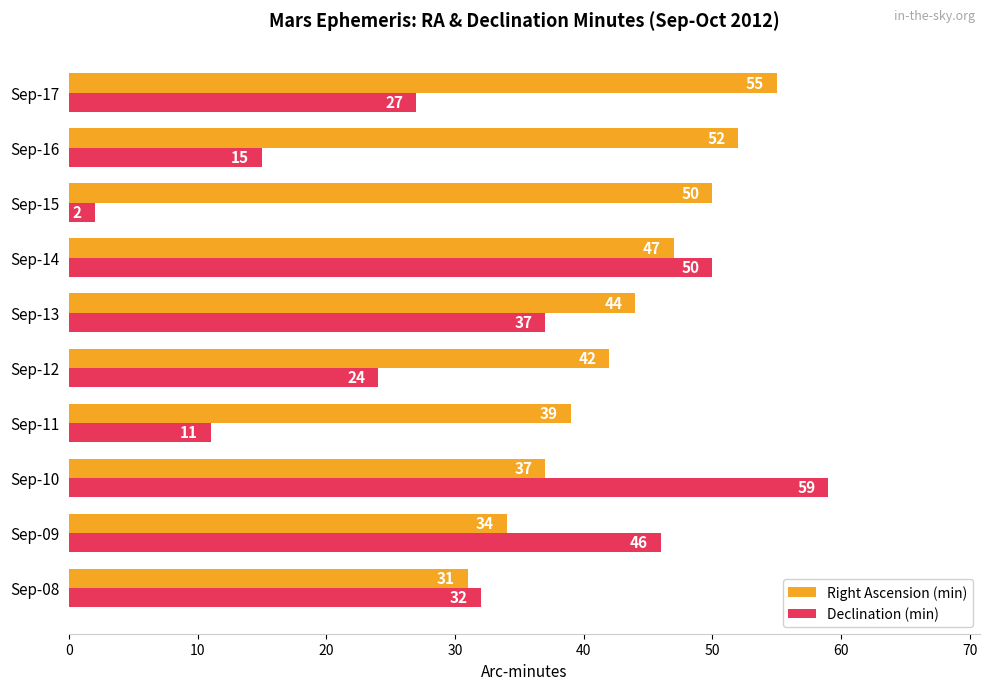

Read the Right Ascension (min) value at Sep-14.

47